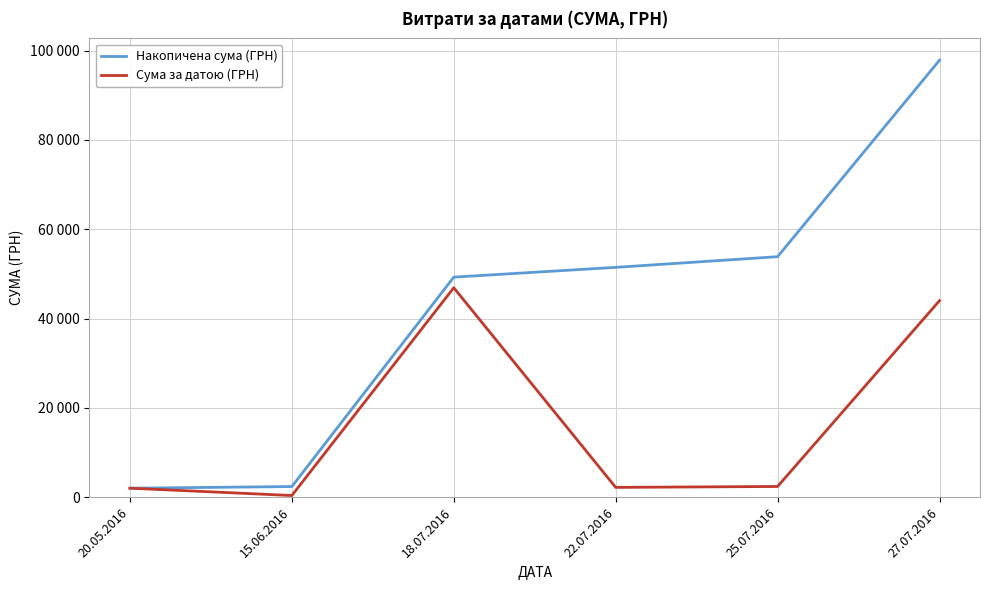

What are all the series names shown in the legend?

Накопичена сума (ГРН), Сума за датою (ГРН)